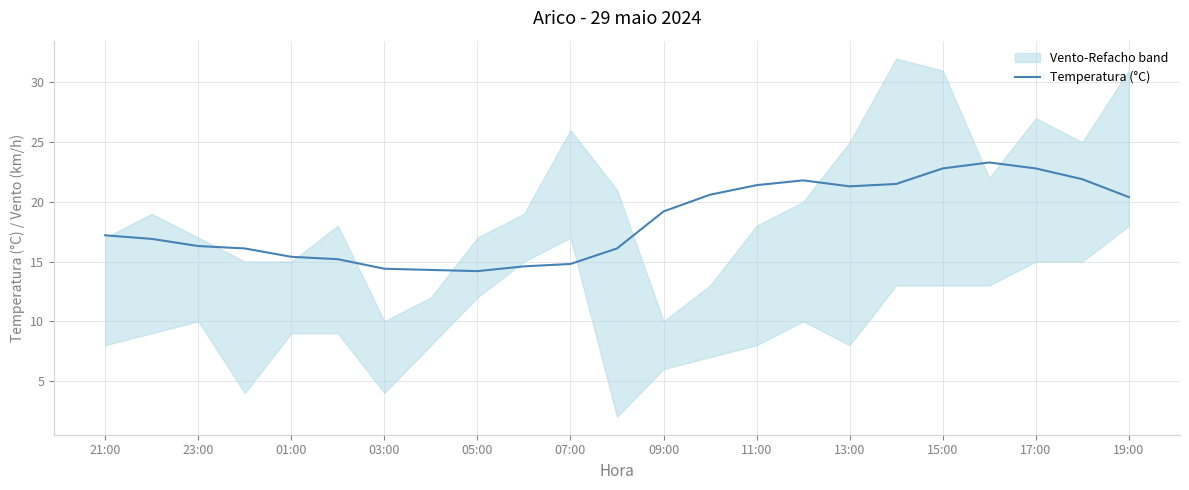

What is the minimum value for Temperatura (°C)?

14.2